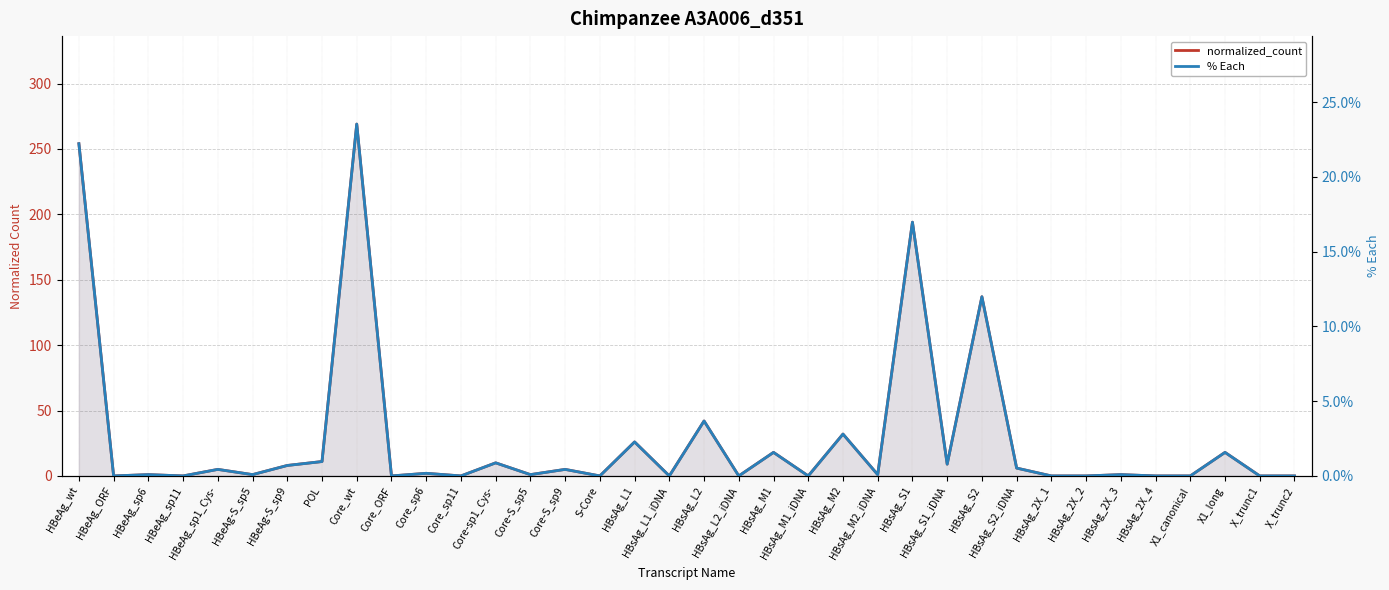

What is the label of the 2nd point from the right?

X_trunc1